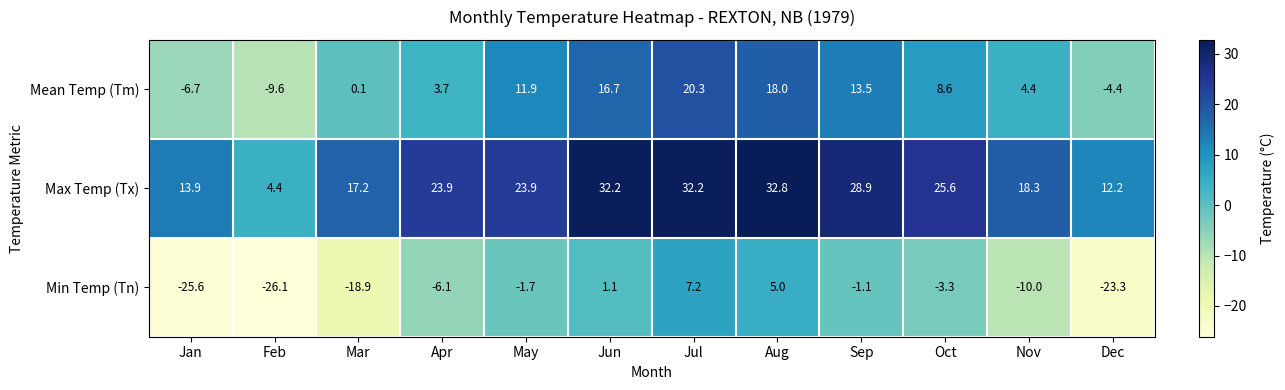

Which series has the largest total across all categories?

Max Temp (Tx)